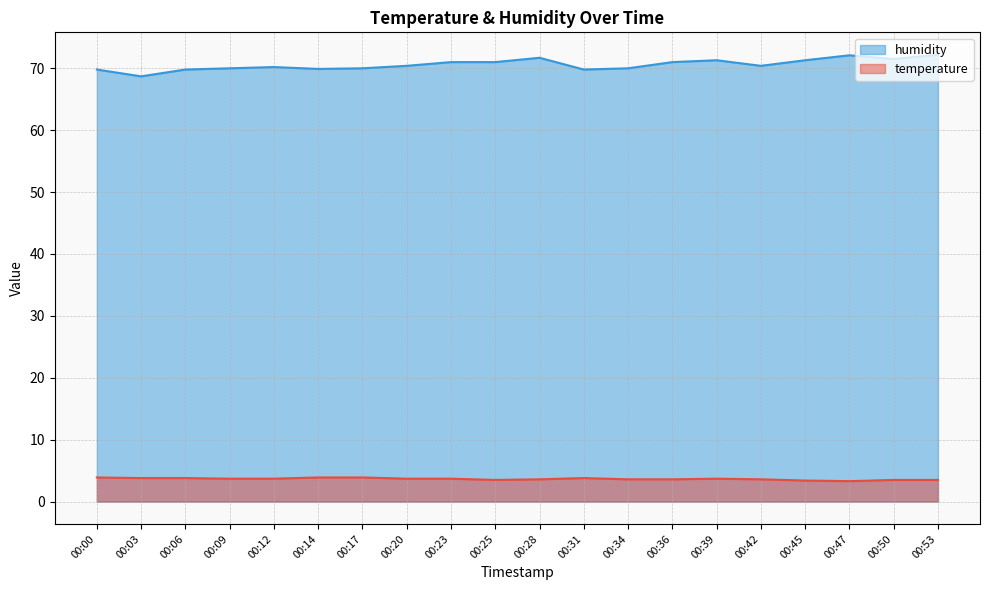

Does the chart have visible grid lines?

Yes